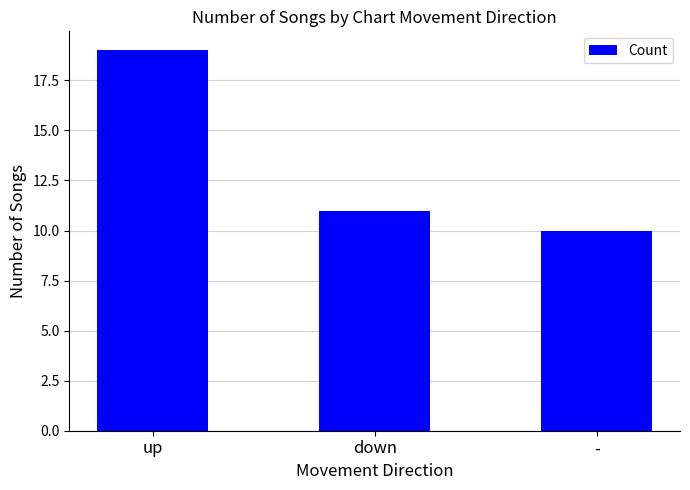

List the labels in order of value, smallest first.

-, down, up